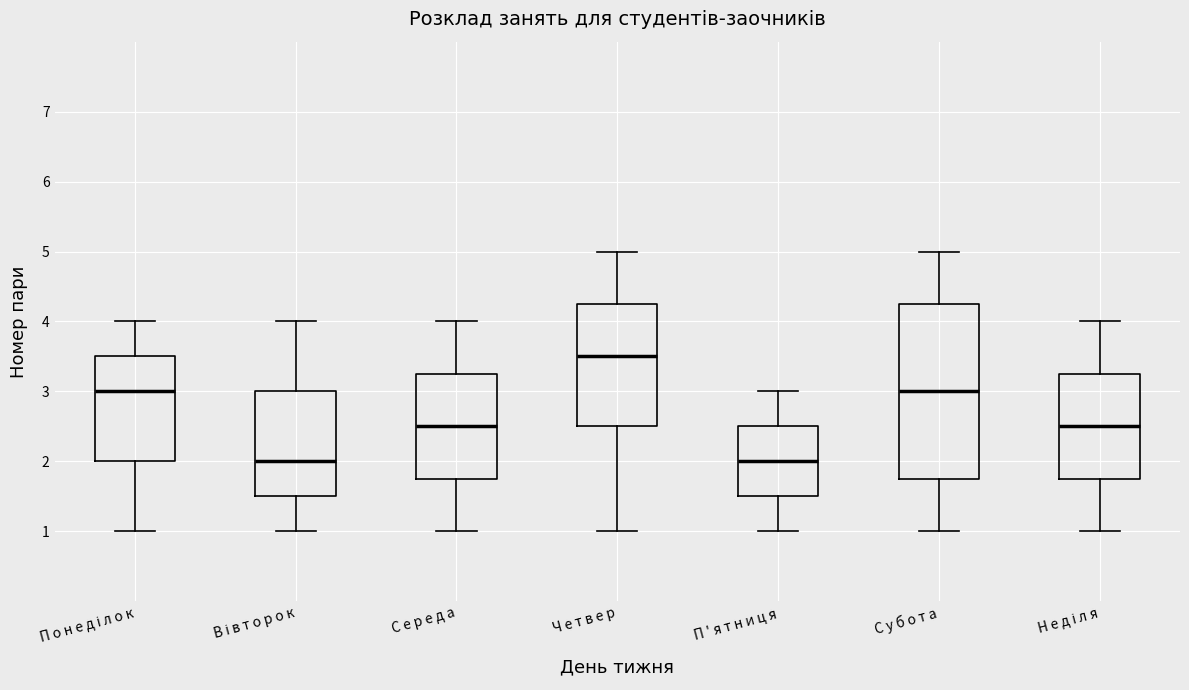

Where does the upper whisker of the box for С у б о т а end on the y-axis? The values are not printed on the chart, so give them approximately, as read against the axis.

5.0